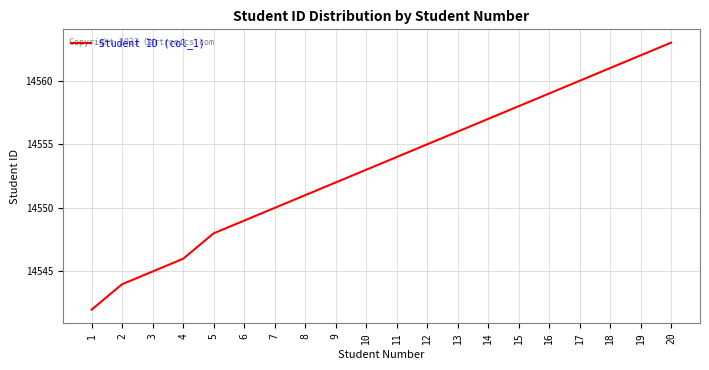

How many lines are shown in the chart?

1